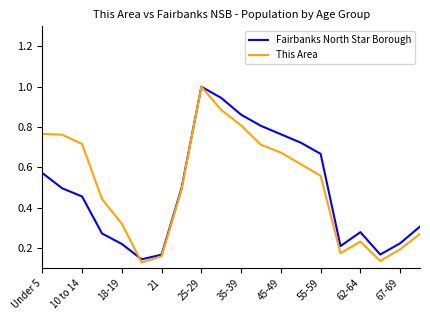

What is the maximum value shown in the chart?

1.0